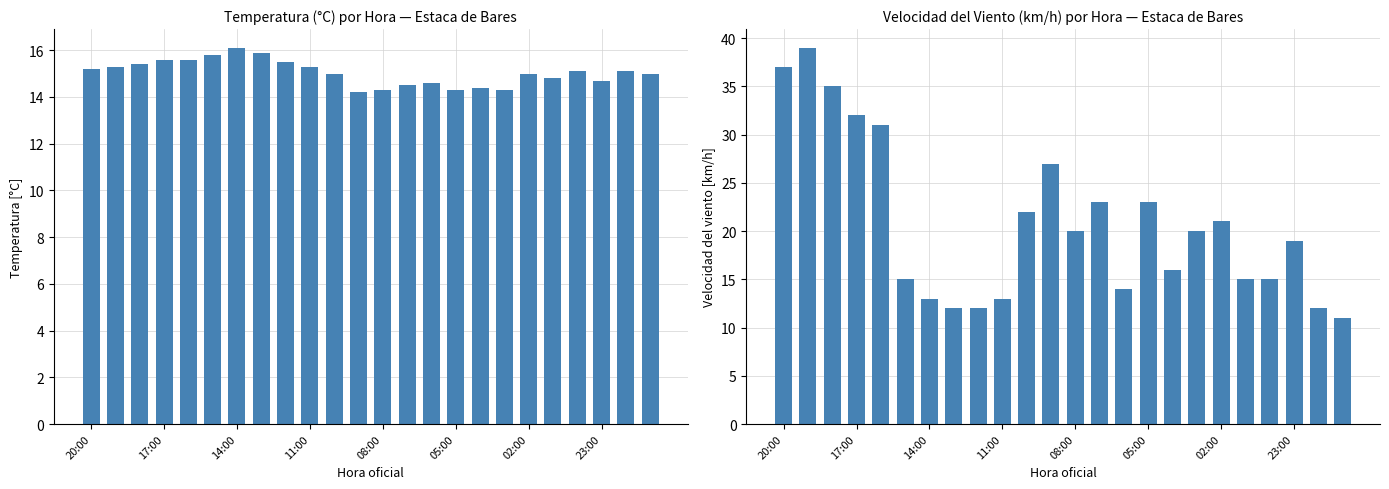

The value of Temperatura (°C) at 23:00 is 14.7. True or false?

True